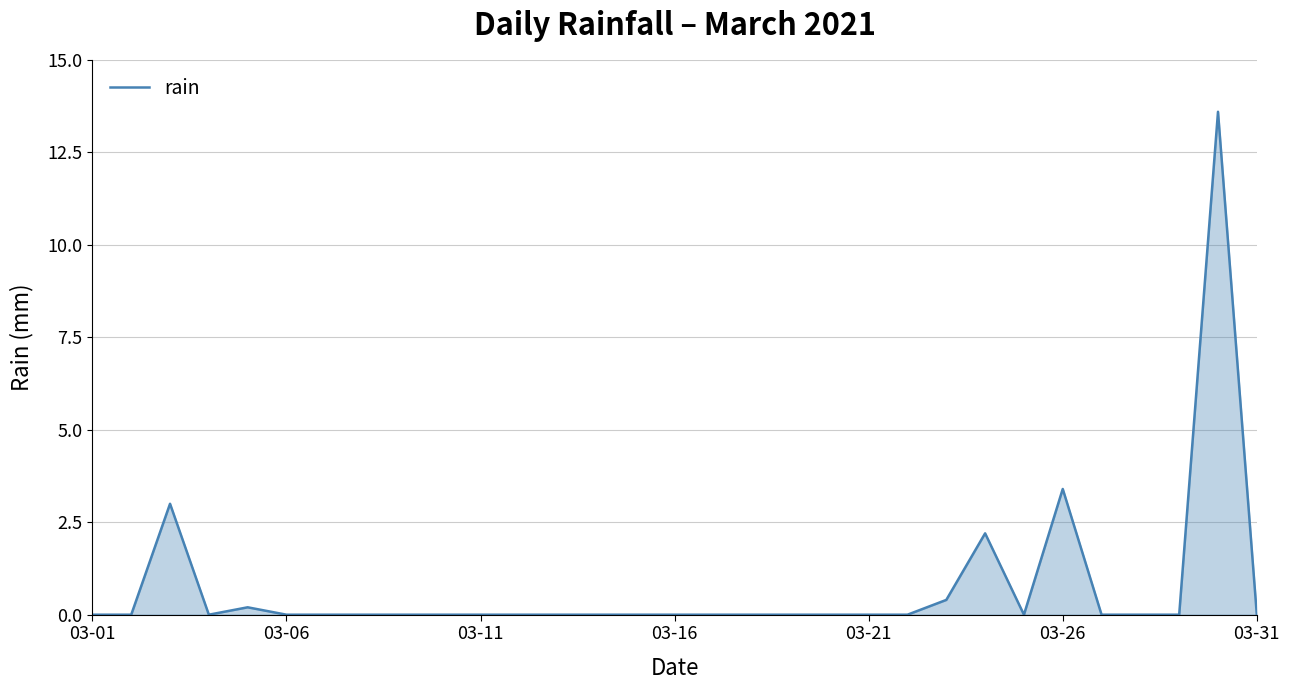

Reading left to right, transcribe all the data shown in this chart.

0.0	0.0	3.0	0.0	0.2	0.0	0.0	0.0	0.0	0.0	0.0	0.0	0.0	0.0	0.0	0.0	0.0	0.0	0.0	0.0	0.0	0.0	0.4	2.2	0.0	3.4	0.0	0.0	0.0	13.6	0.0